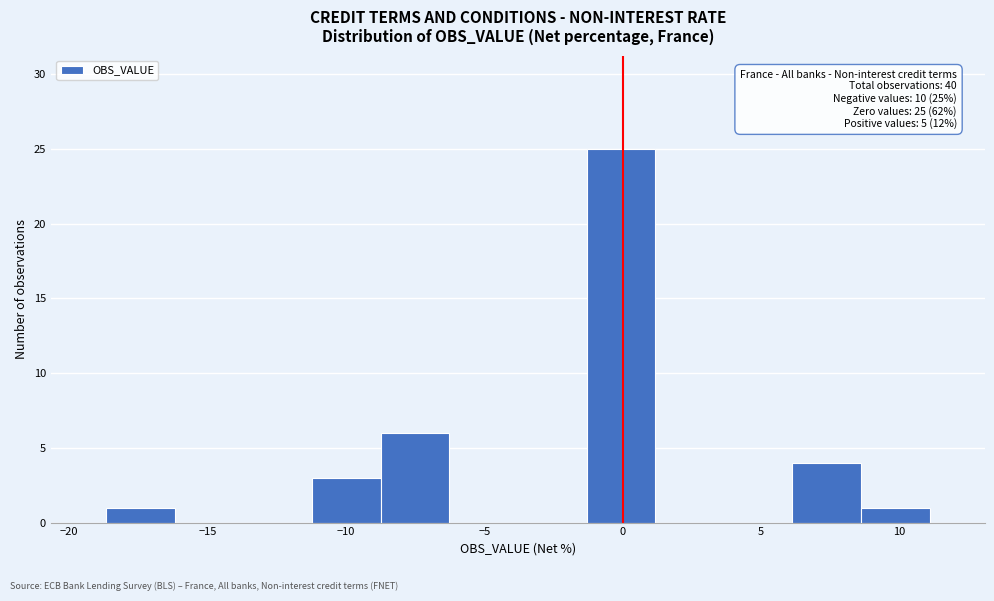

Which range on the x-axis has the tallest bar?

-1.5 to 1.0